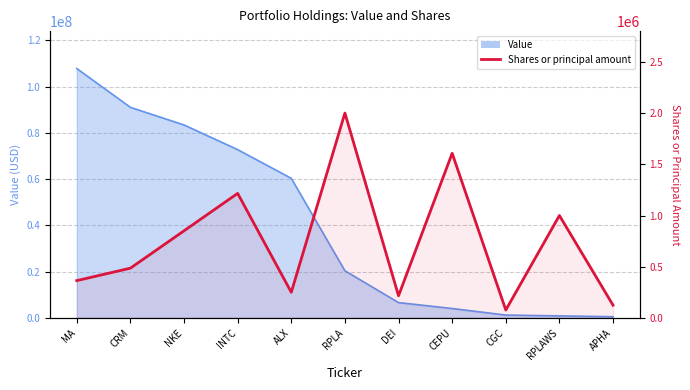

The chart shows a value of 1607167 at CEPU. True or false?

True